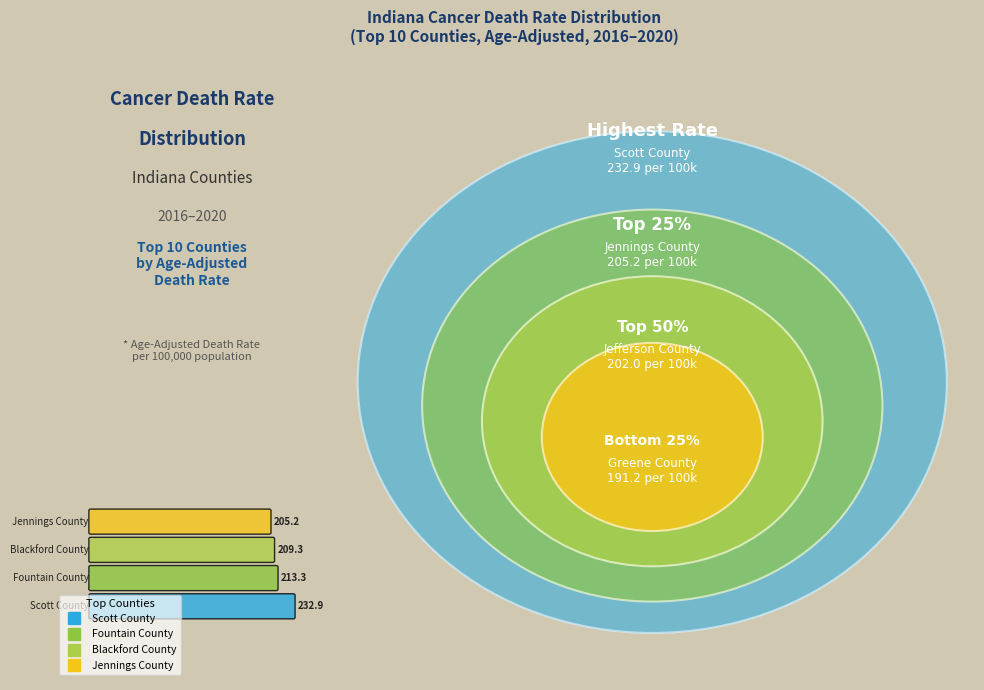

What is the largest slice in the pie chart?

Scott County